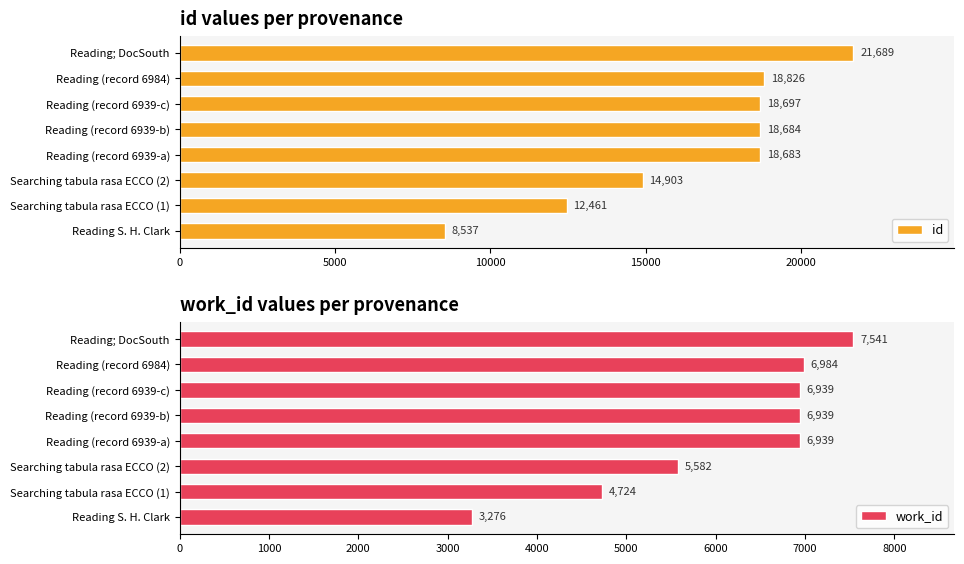

What is the approximate value of id at Reading; DocSouth, to the nearest 100?

21700